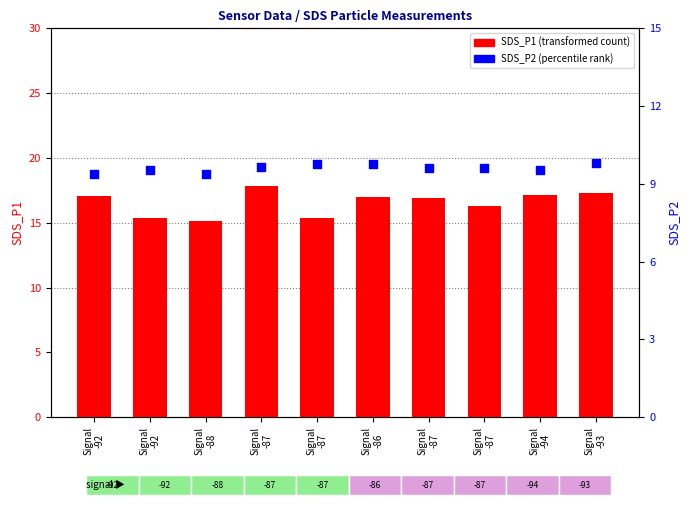

Which series has the largest total across all categories?

SDS_P1 (transformed count)